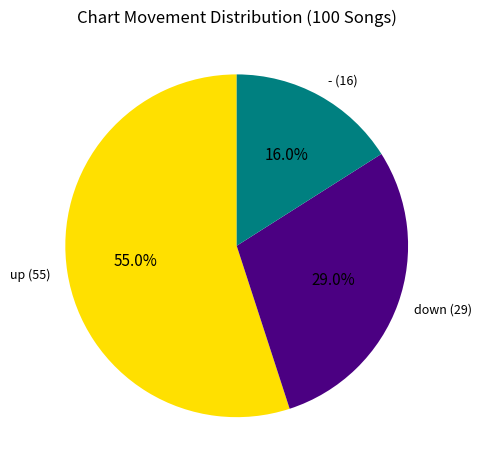

To the nearest percent, what is the difference between the largest and smallest slice percentages?

39%